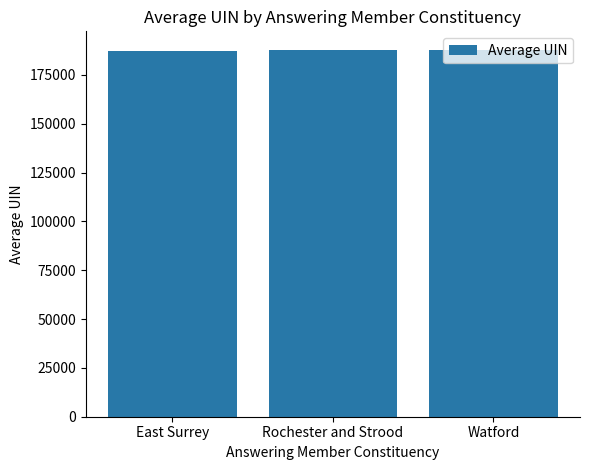

What is the ratio of the value at Rochester and Strood to the value at Watford?

1.0